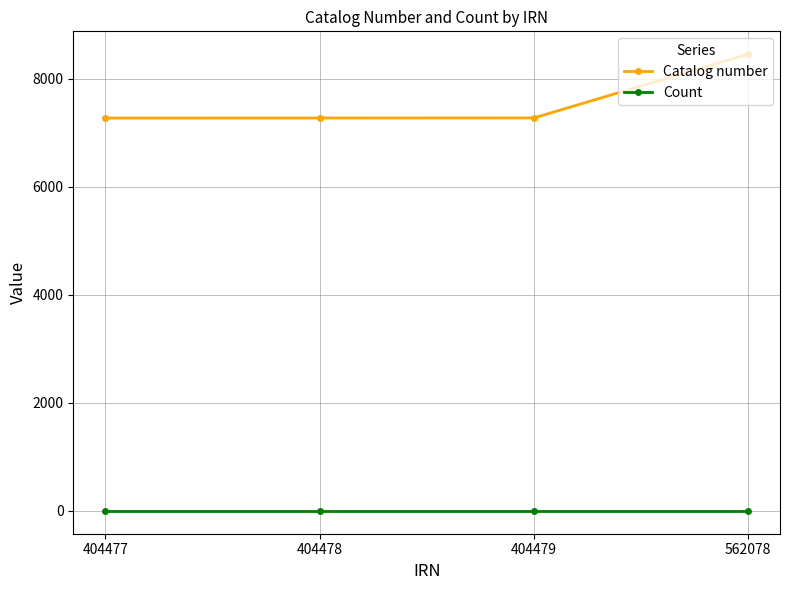

At 404477, list the series in order from largest to smallest.

Catalog number, Count